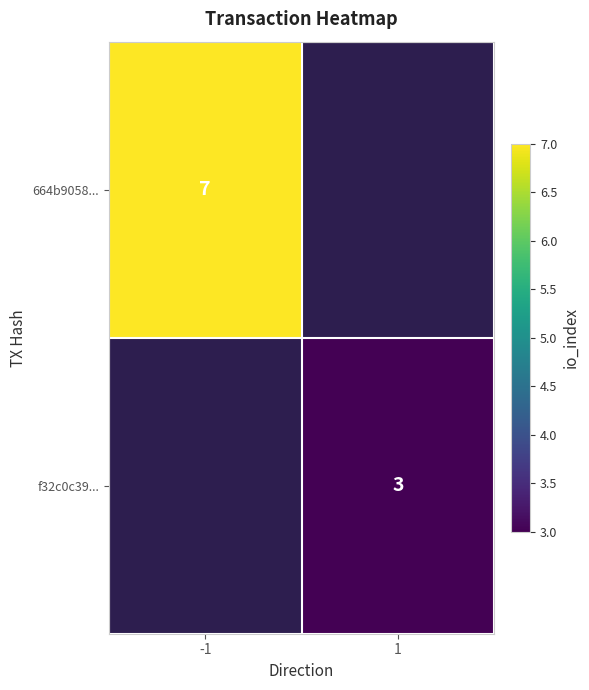

The value of f32c0c39... at 1 is 2. True or false?

False